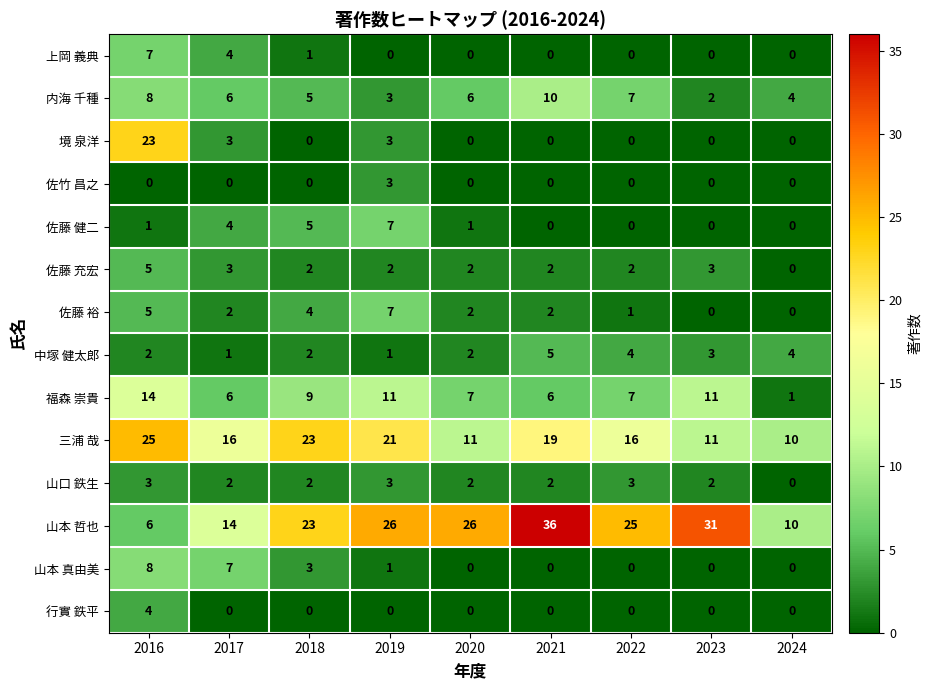

How many positive values does the 境 泉洋 series have?

3